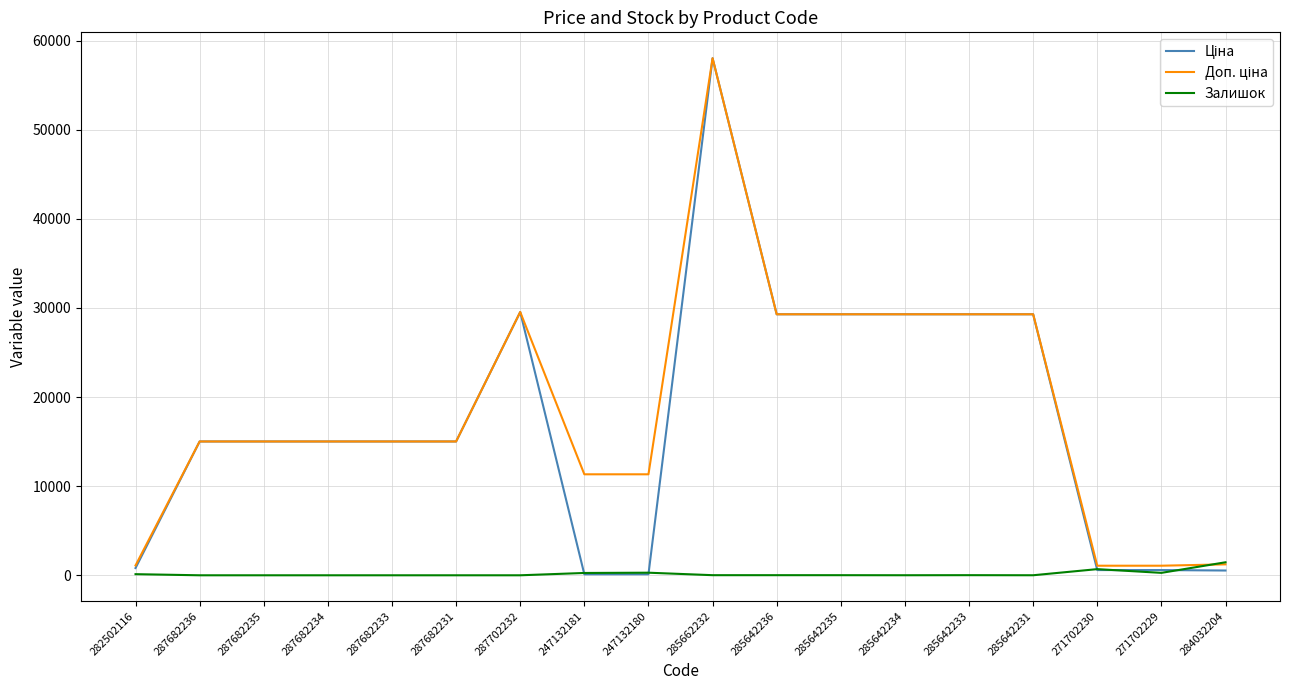

At which category is the sum across all series the highest?

285662232